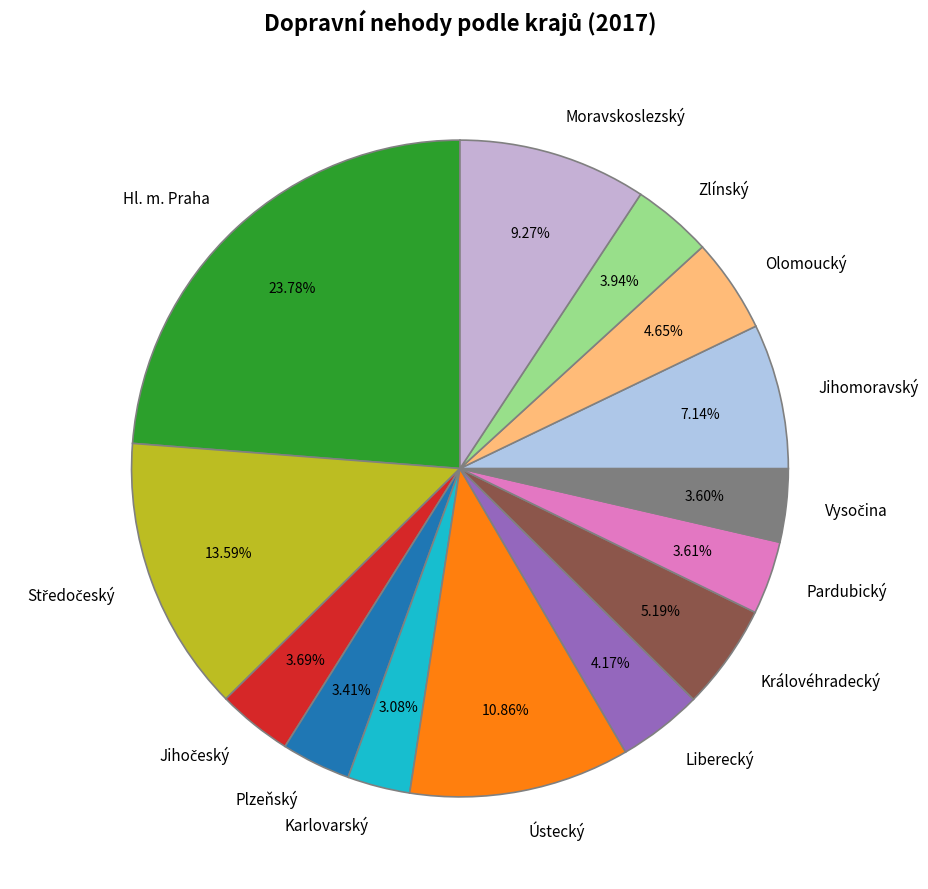

Approximately how many times larger is the value at Plzeňský compared to Moravskoslezský?

0.4